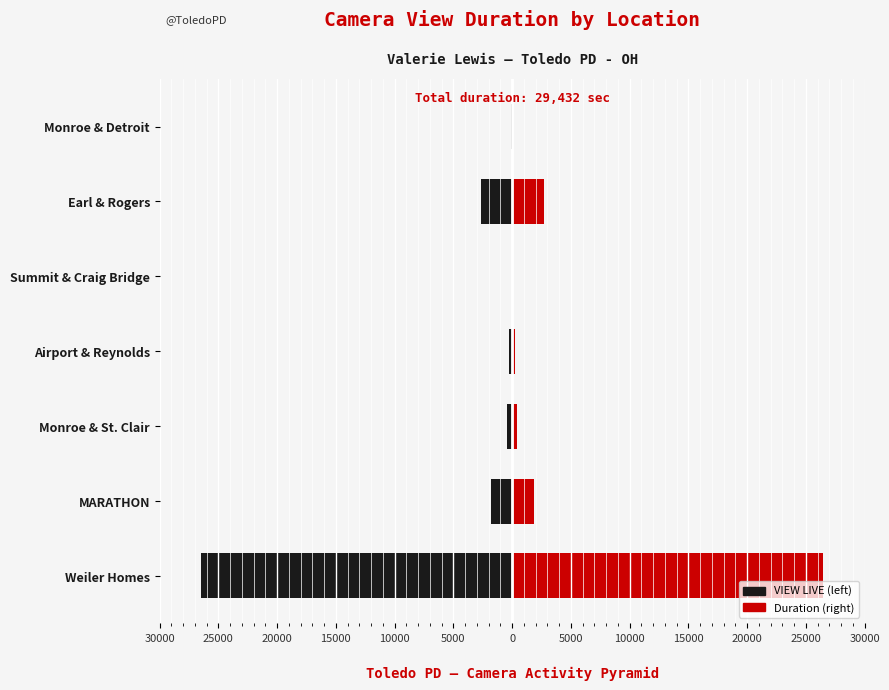

What is the value of the VIEW LIVE (seconds) bar at the 6th from the left?

-2681